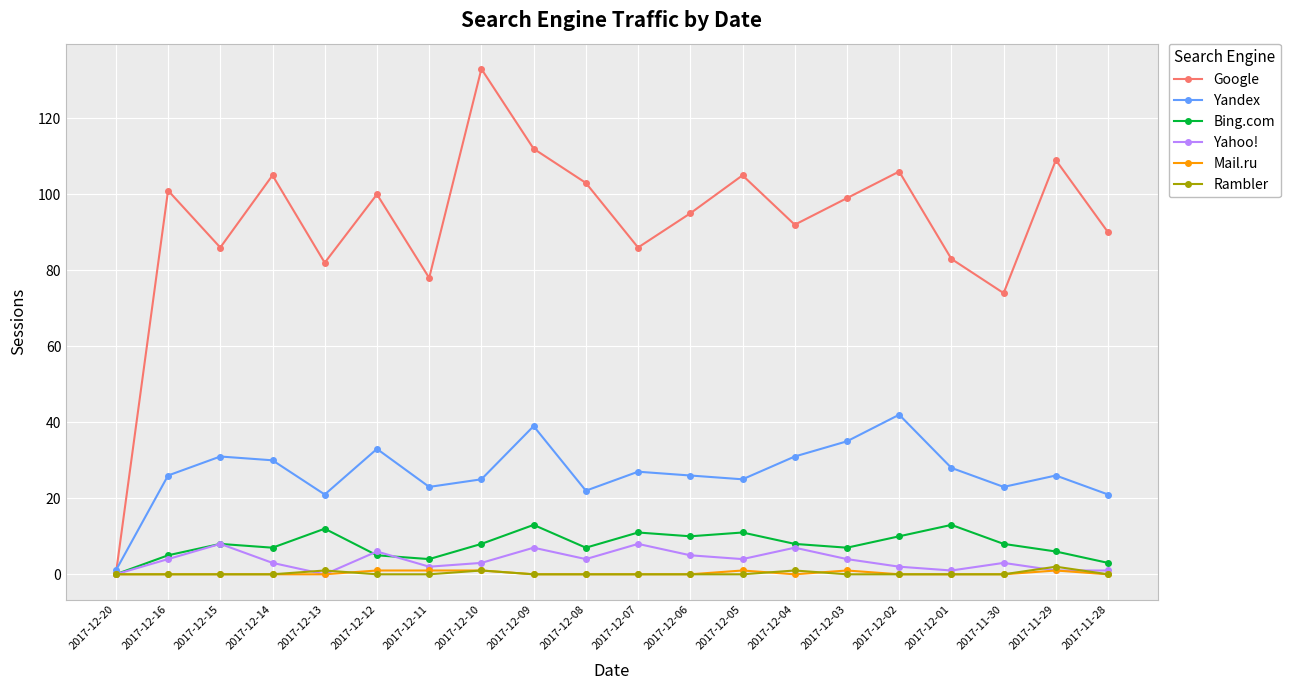

True or false: Rambler has more than 1 interior local peaks.

True